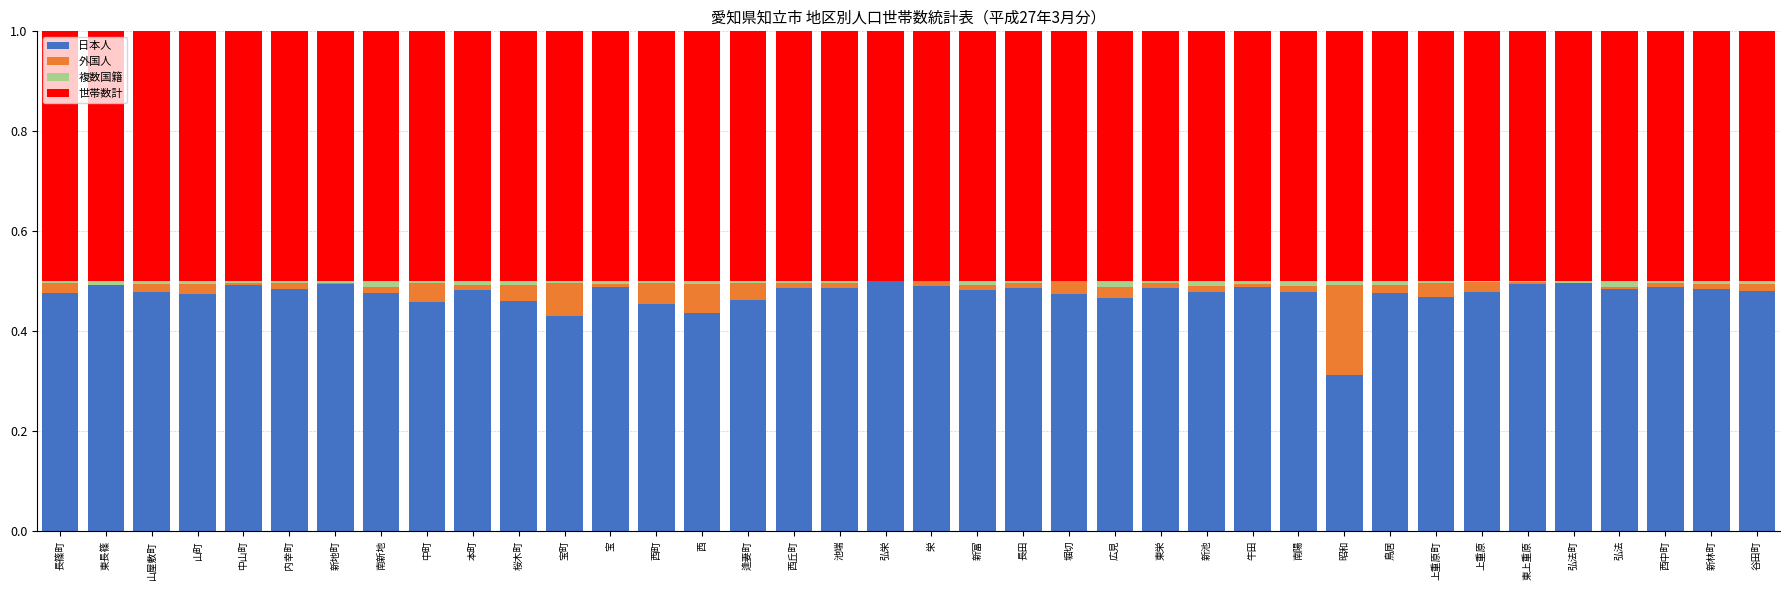

What is the total value across all series at 堀切?

1.0